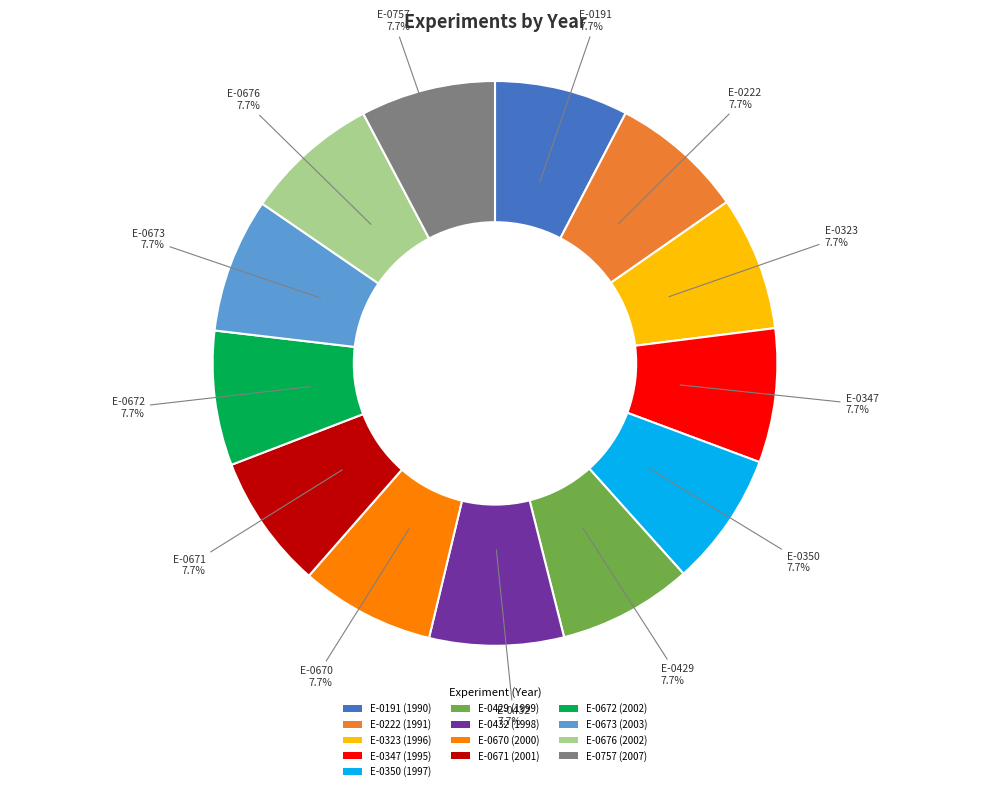

The E-0191 slice represents 16% of the pie. True or false?

False